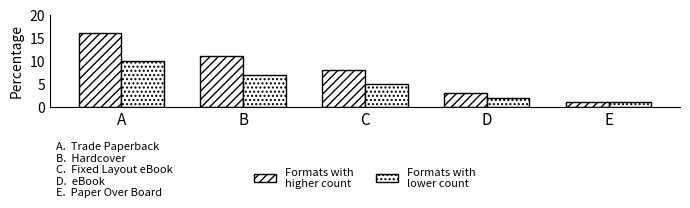

How many series are shown in this chart?

2